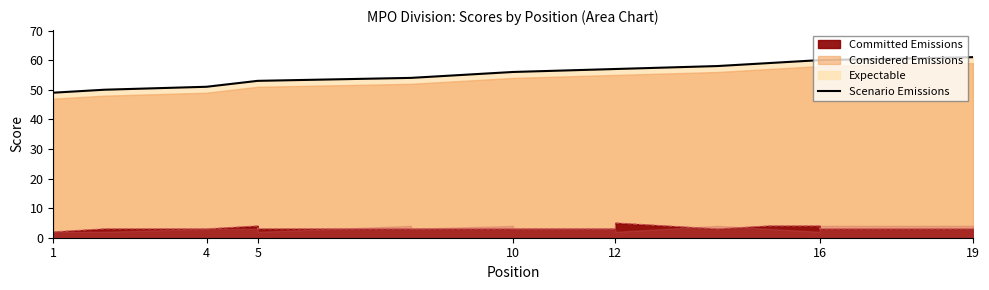

What is the average value?

55